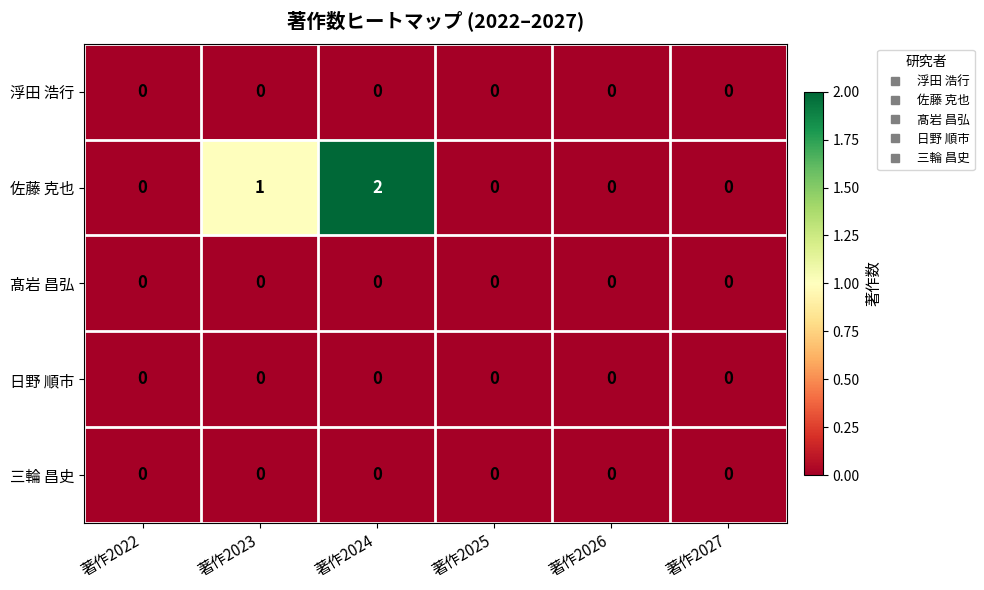

Which series has the largest total across all categories?

佐藤 克也